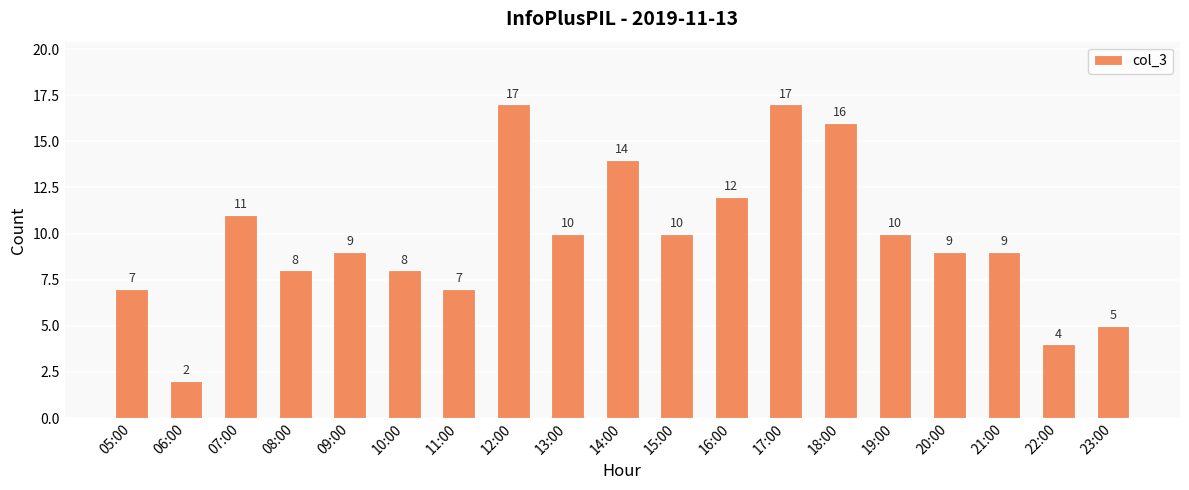

Which has a higher value, 14:00 or 15:00?

14:00